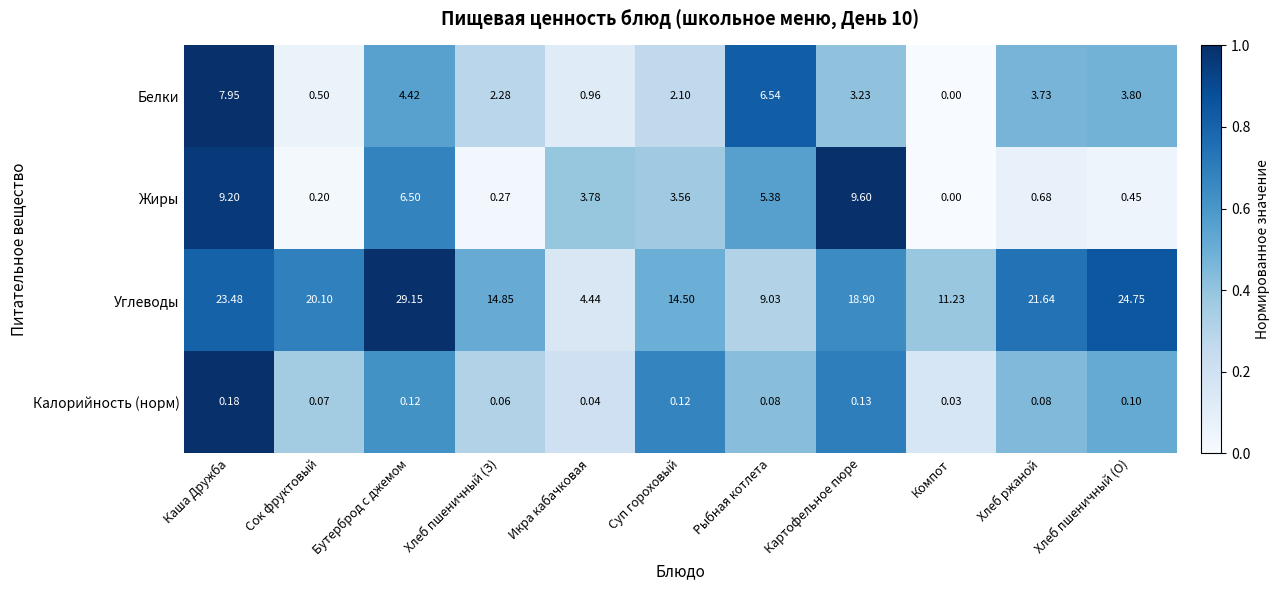

At which category is the sum across all series the highest?

Каша Дружба